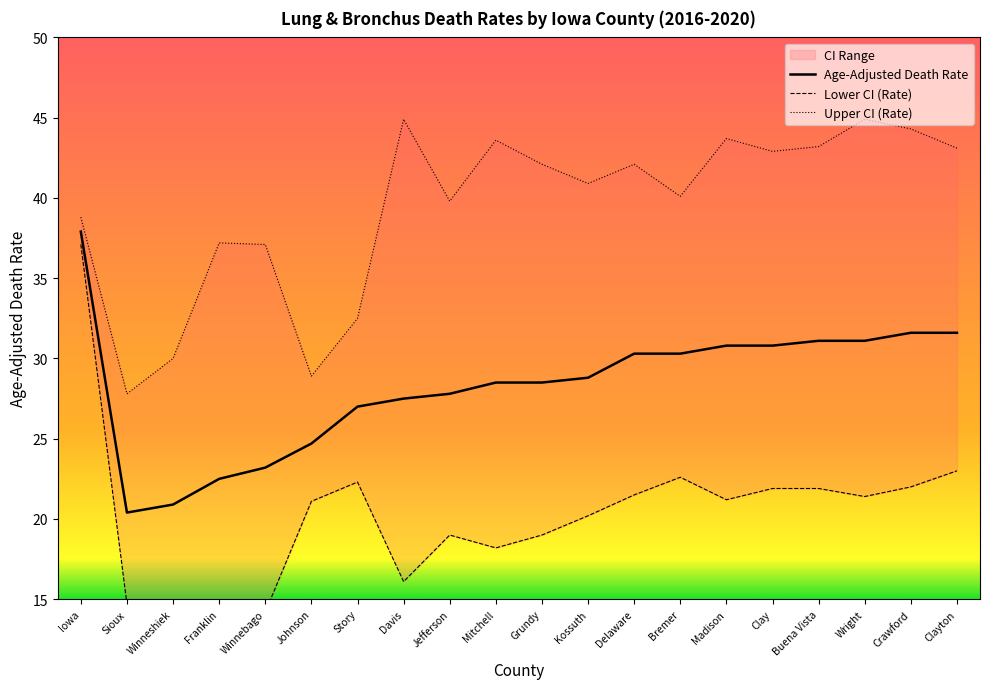

Read the Age-Adjusted Death Rate value at Wright.

31.1